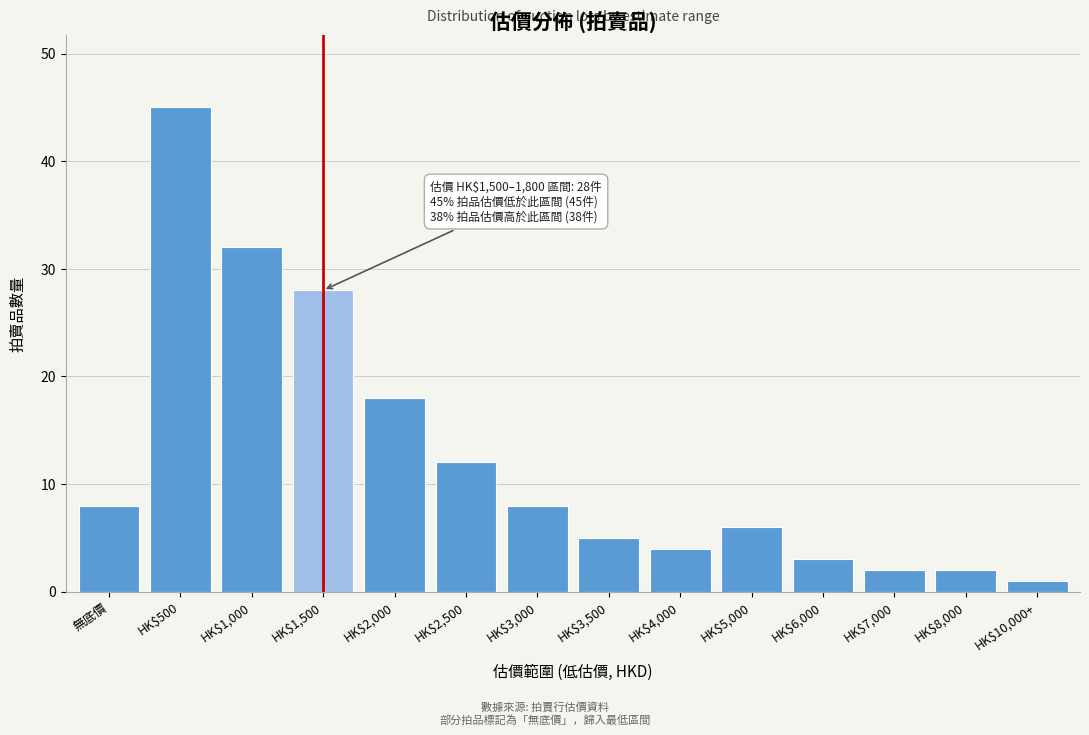

Reading left to right, transcribe all the data shown in this chart.

8	45	32	28	18	12	8	5	4	6	3	2	2	1